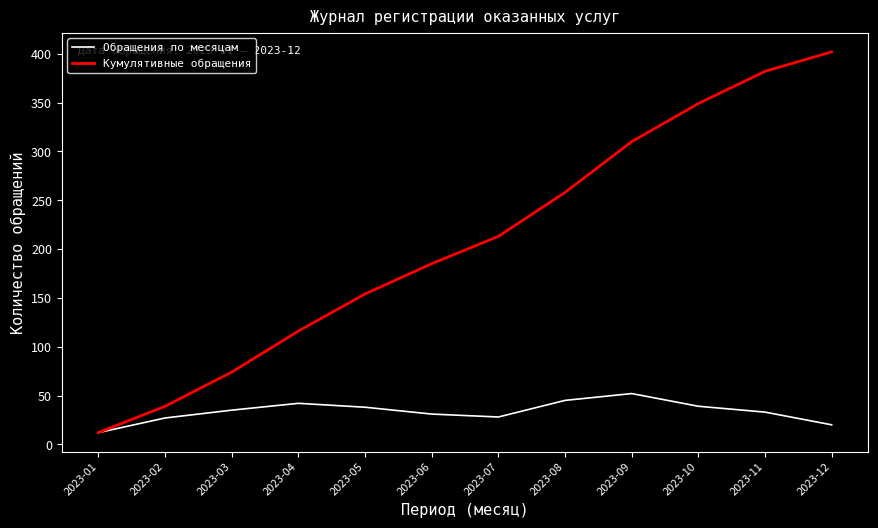

What is the maximum value shown in the chart?

402